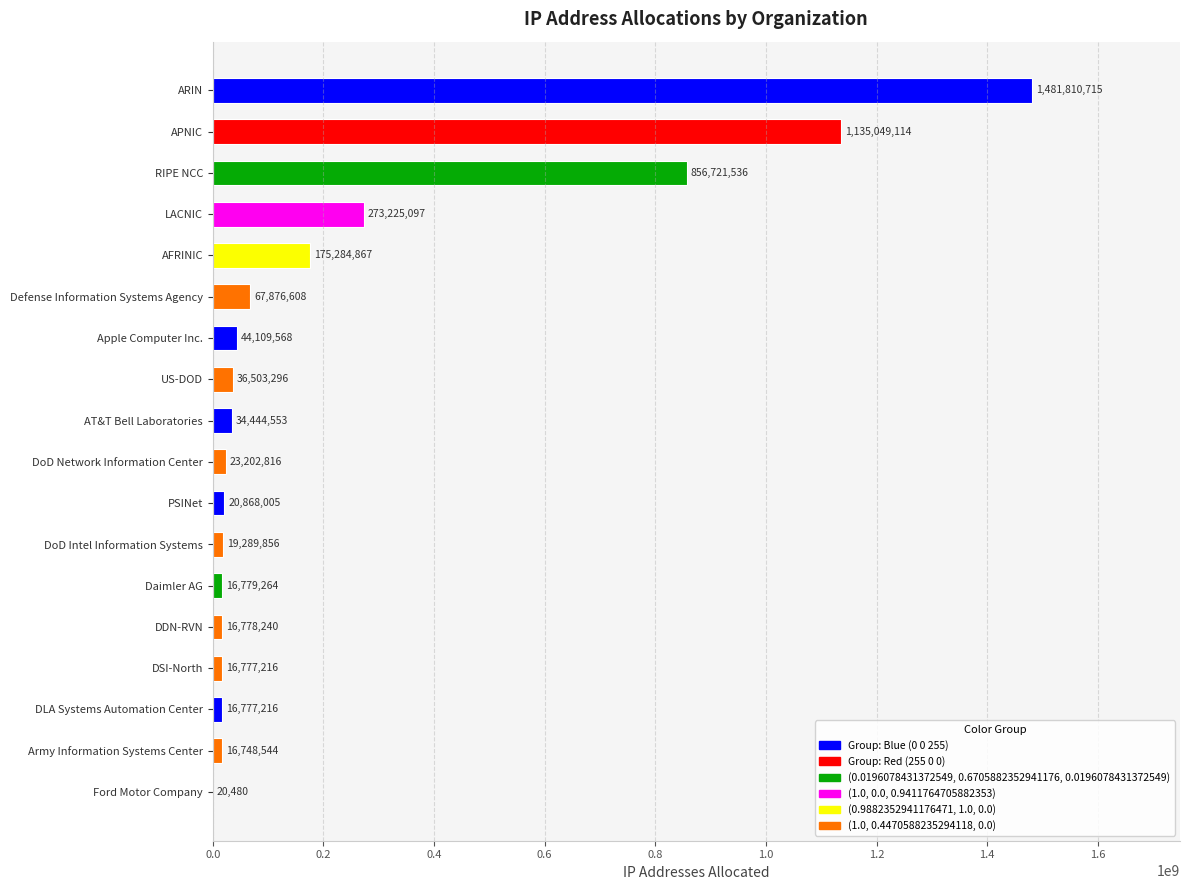

What is the sum of all values?

4252266991